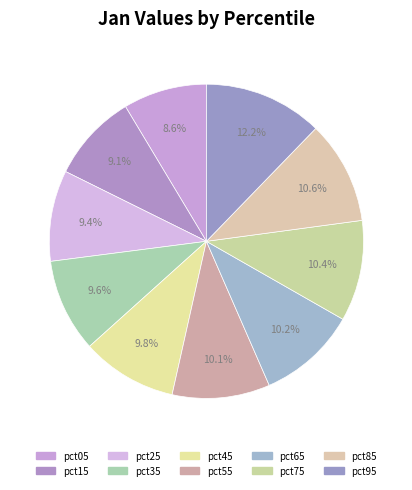

What percentage is the pct55 slice, to the nearest percent?

10%